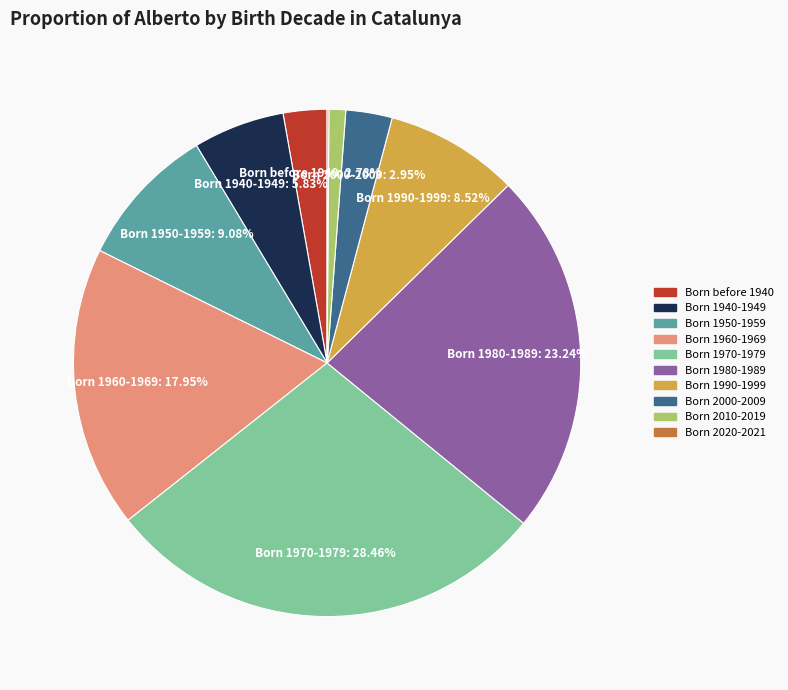

Is Born 1970-1979 the majority of the pie?

No